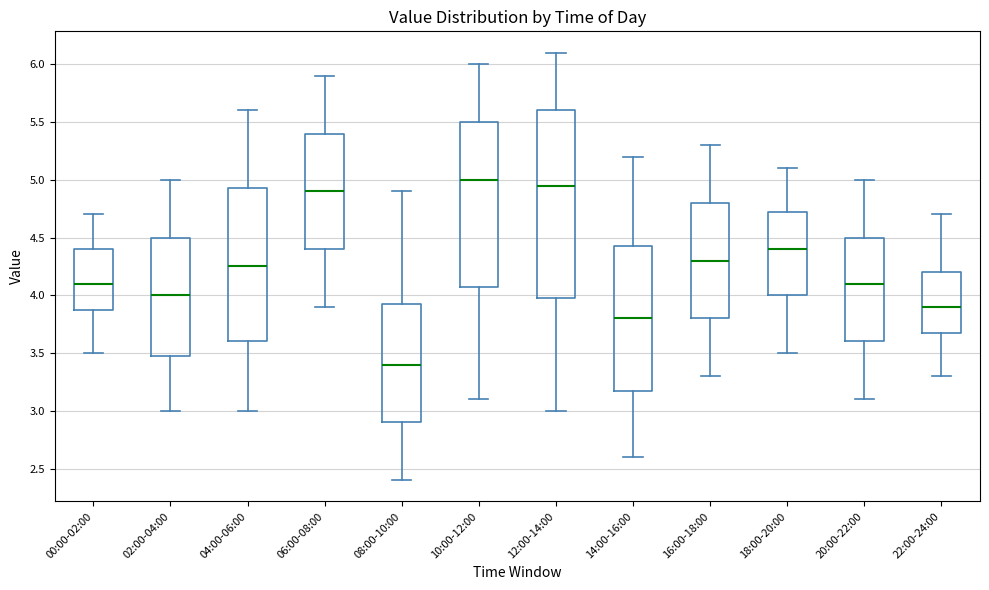

Where does the median line of the box for 10:00-12:00 sit on the y-axis? The values are not printed on the chart, so give them approximately, as read against the axis.

5.00